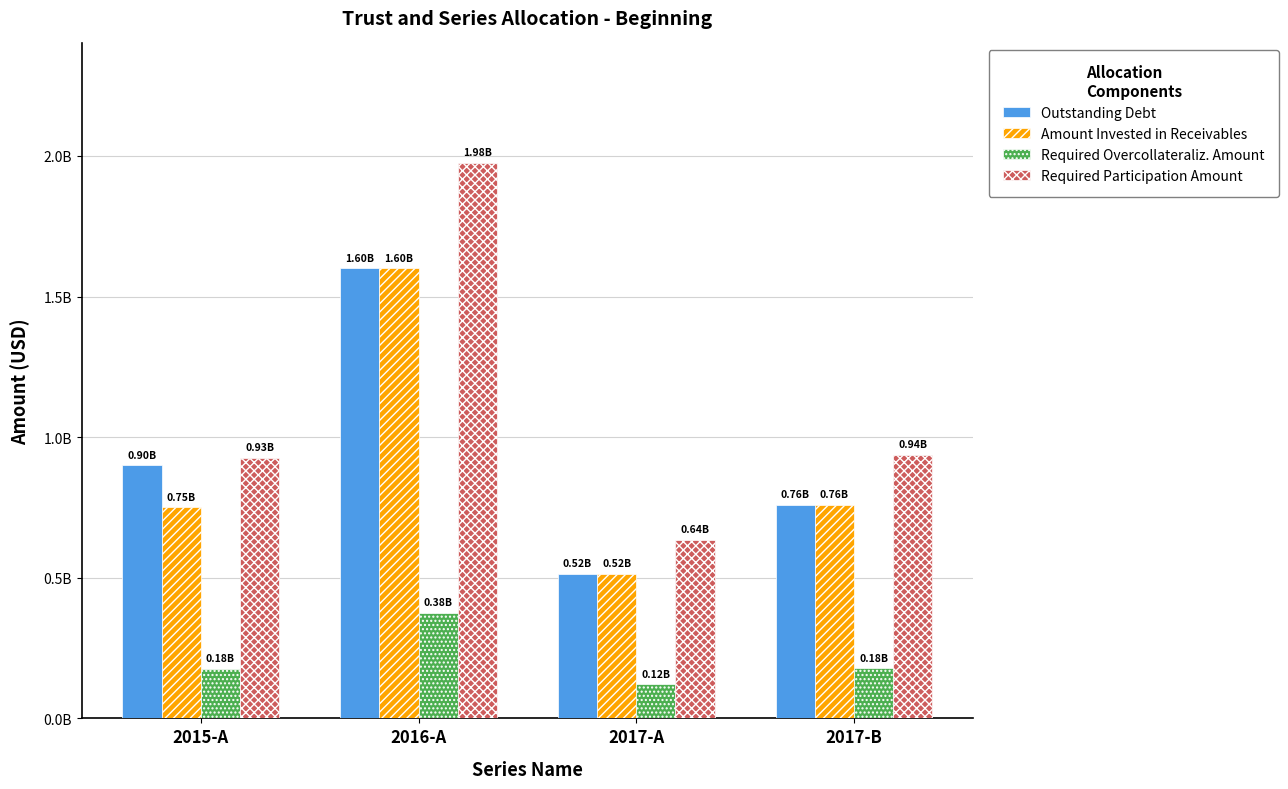

Which category has the highest value in the Required Participation Amount series?

2016-A